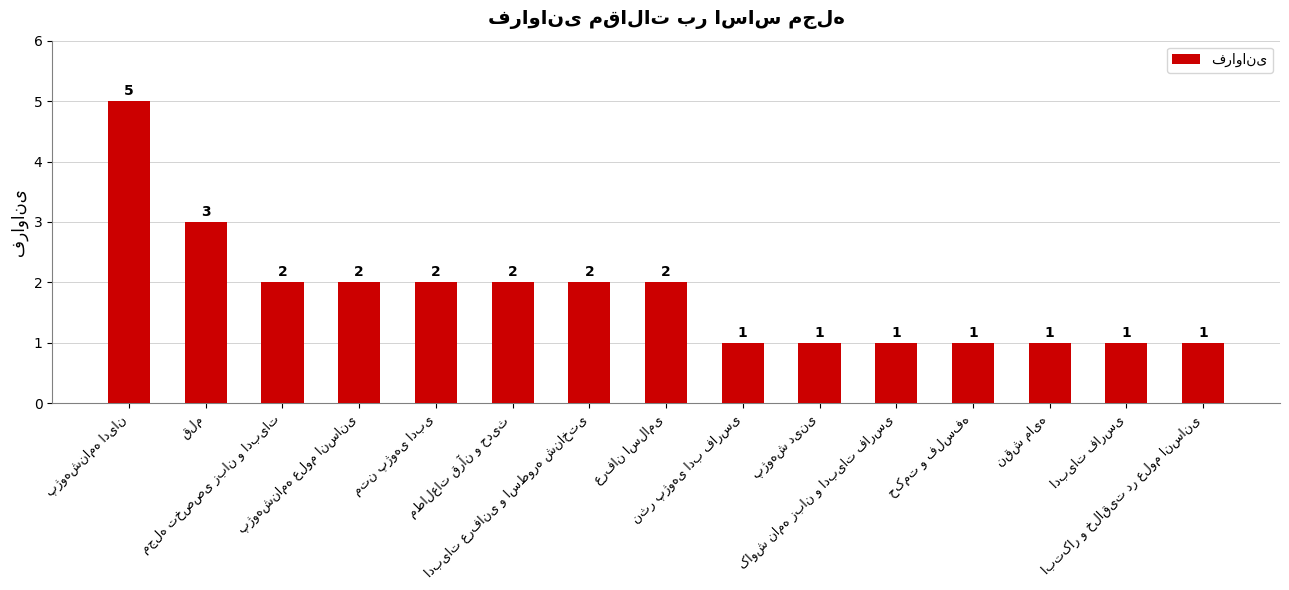

What is the difference between the maximum and minimum values?

4